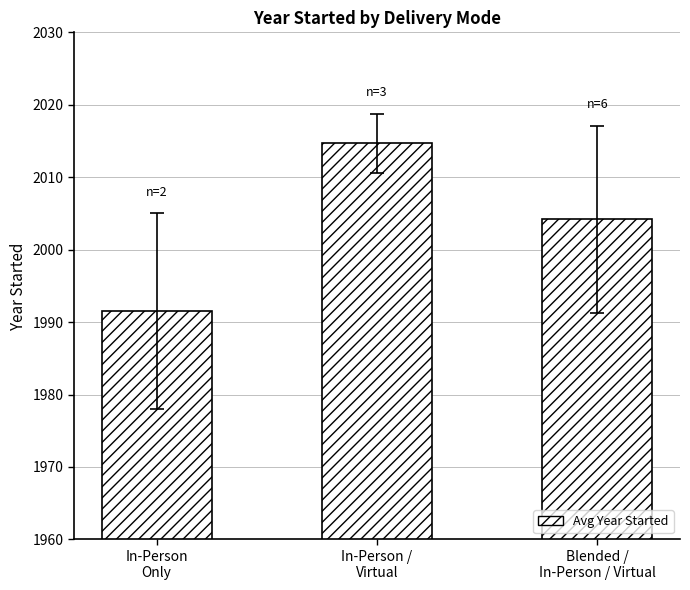

Is it true that the value at Blended /
In-Person / Virtual is 2004.2?

True